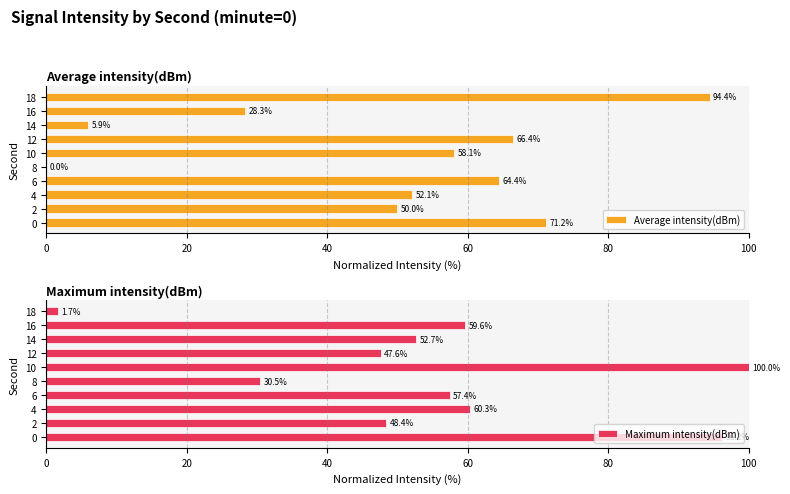

True or false: Maximum intensity(dBm) has a value of 23.9 at 4.

False